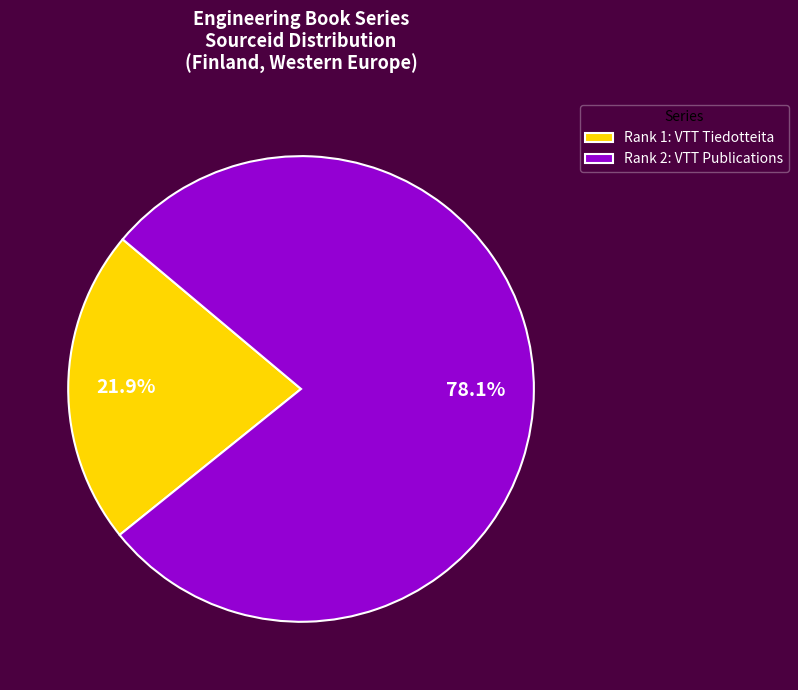

Rank the categories by value from highest to lowest.

Rank 2: VTT Publications, Rank 1: VTT Tiedotteita